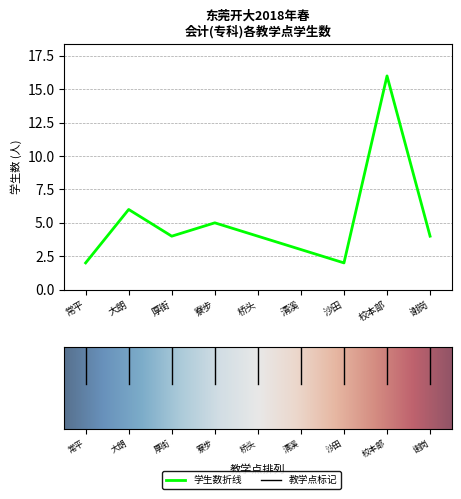

At which category does the data reach its first local valley?

厚街